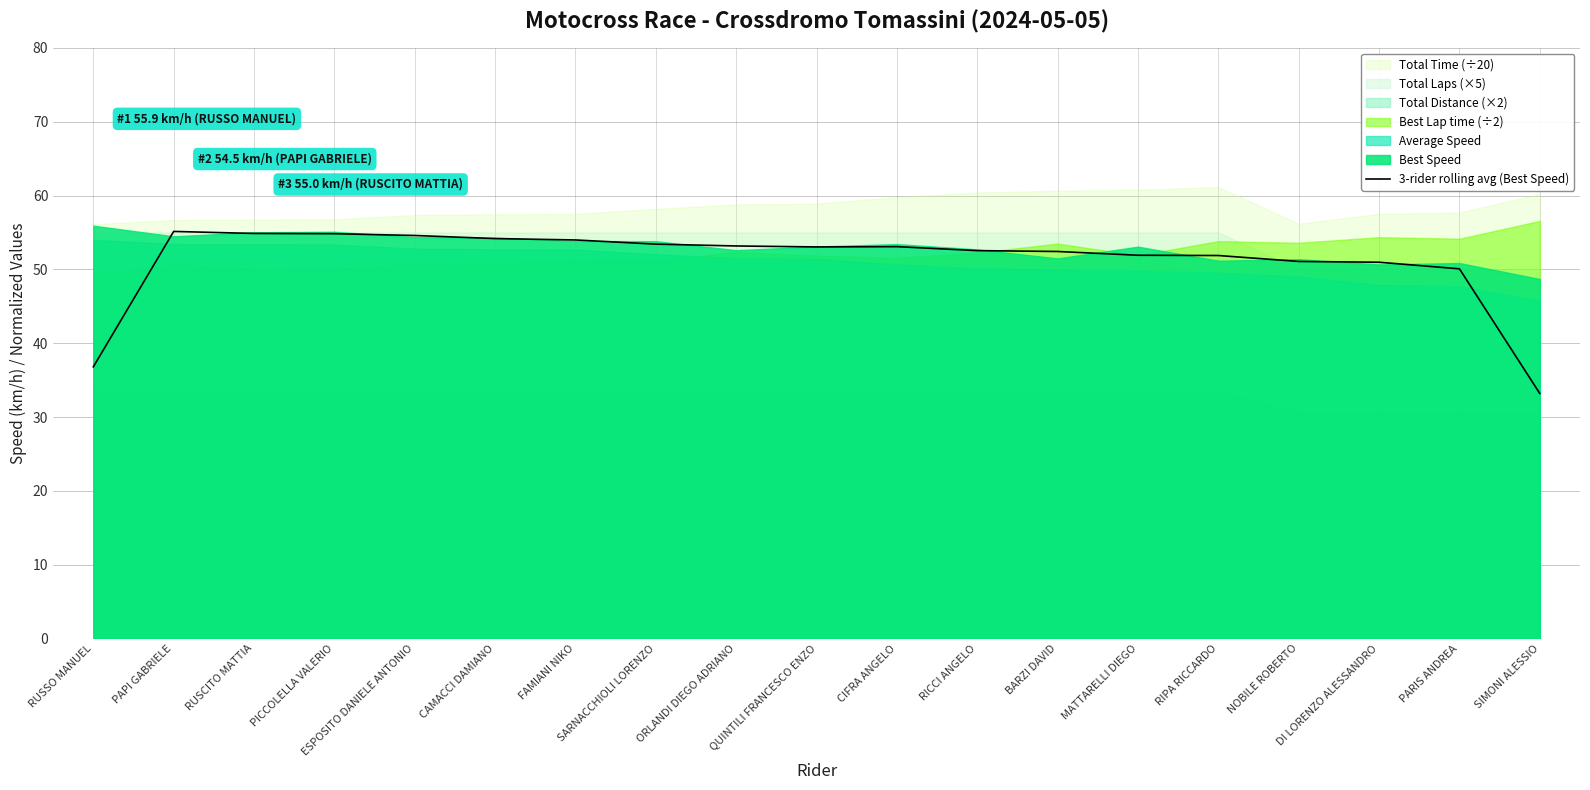

List the labels in order of value, smallest first.

SIMONI ALESSIO, RUSSO MANUEL, PARIS ANDREA, DI LORENZO ALESSANDRO, NOBILE ROBERTO, RIPA RICCARDO, MATTARELLI DIEGO, BARZI DAVID, RICCI ANGELO, QUINTILI FRANCESCO ENZO, CIFRA ANGELO, ORLANDI DIEGO ADRIANO, SARNACCHIOLI LORENZO, FAMIANI NIKO, CAMACCI DAMIANO, ESPOSITO DANIELE ANTONIO, PICCOLELLA VALERIO, RUSCITO MATTIA, PAPI GABRIELE